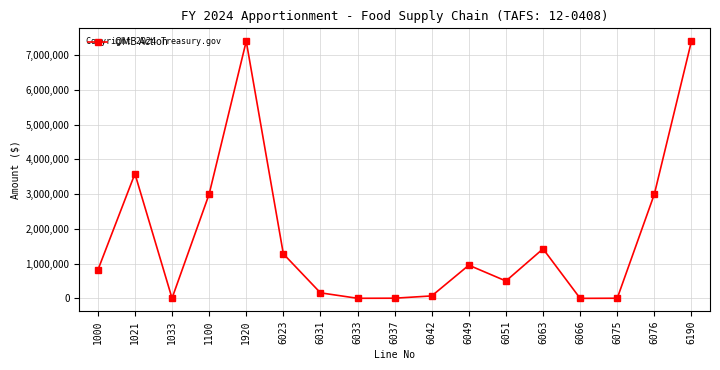

At which category does the data reach its first local valley?

1033